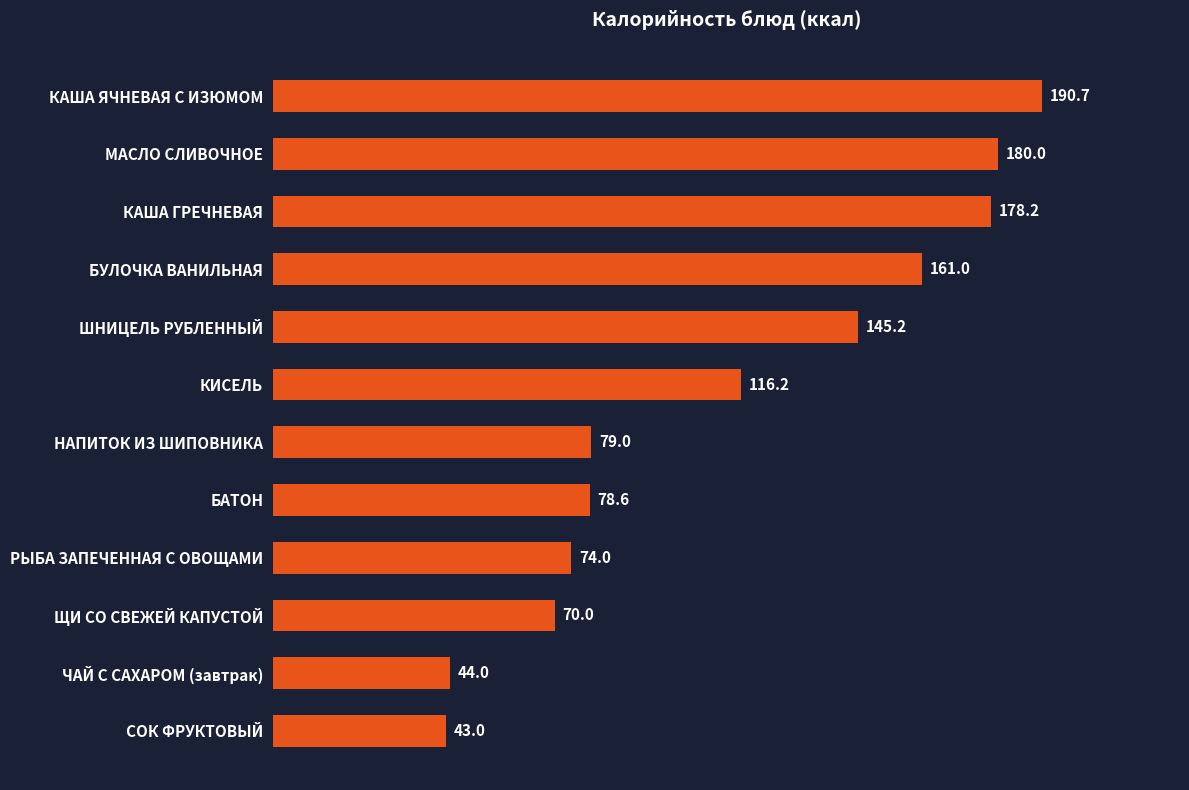

What is the difference between the maximum and minimum values?

147.7